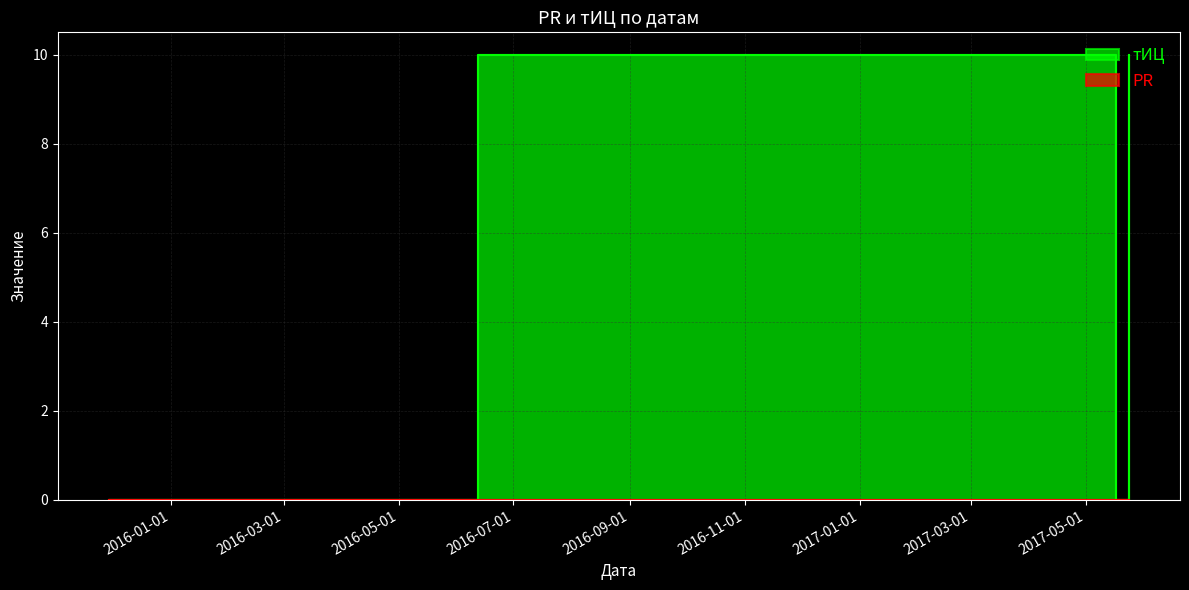

Rank the categories by value from lowest to highest.

2015-11-29, 2017-05-17, 2016-06-12, 2017-05-24